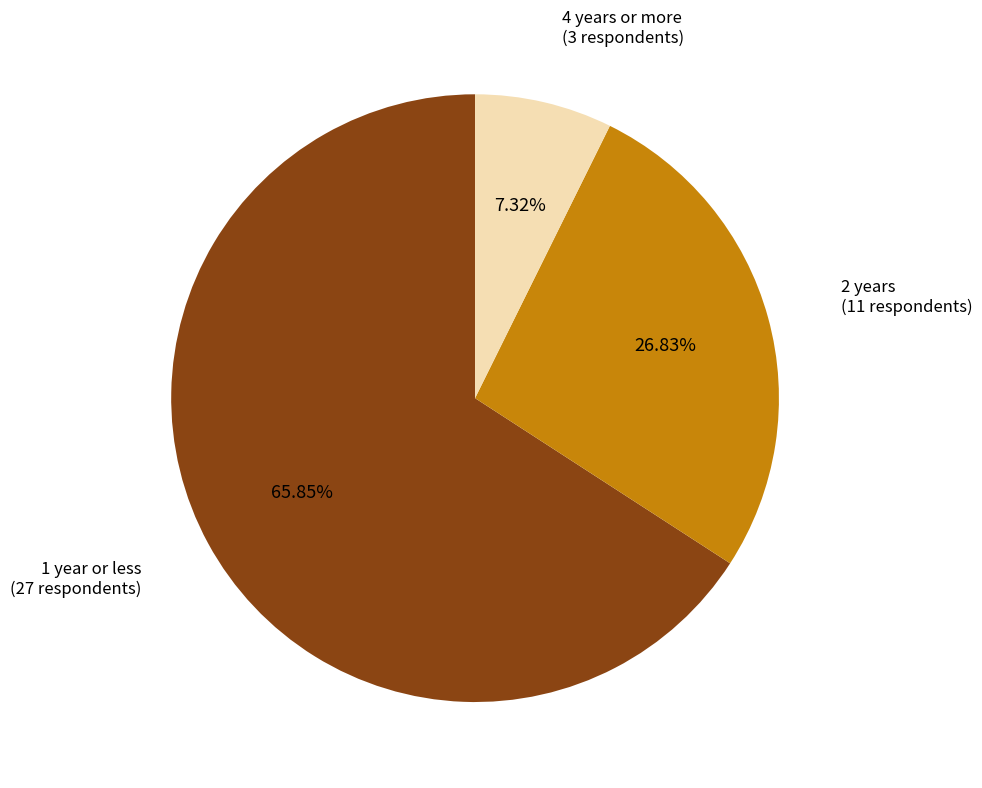

Is it true that 4 years or more is 7% of the pie?

True